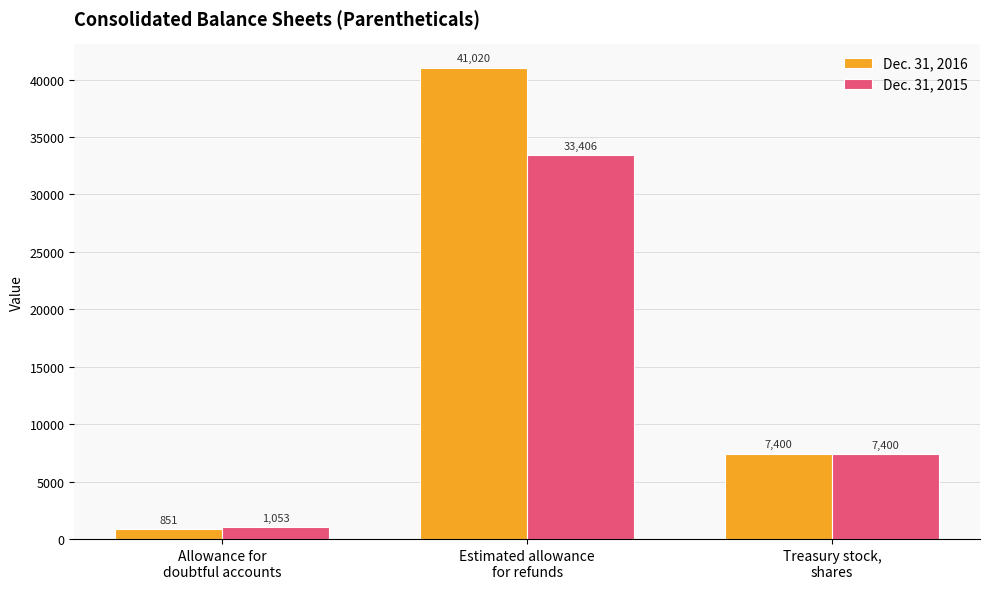

How many Dec. 31, 2016 values are between 851 and 41020?

3